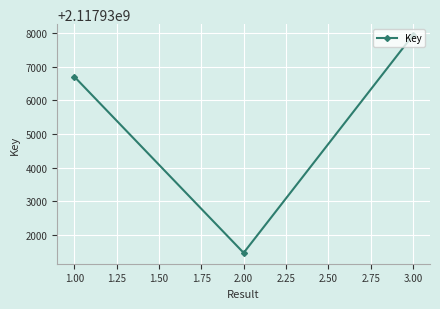

The value at 2.00 is 2117931475. True or false?

True